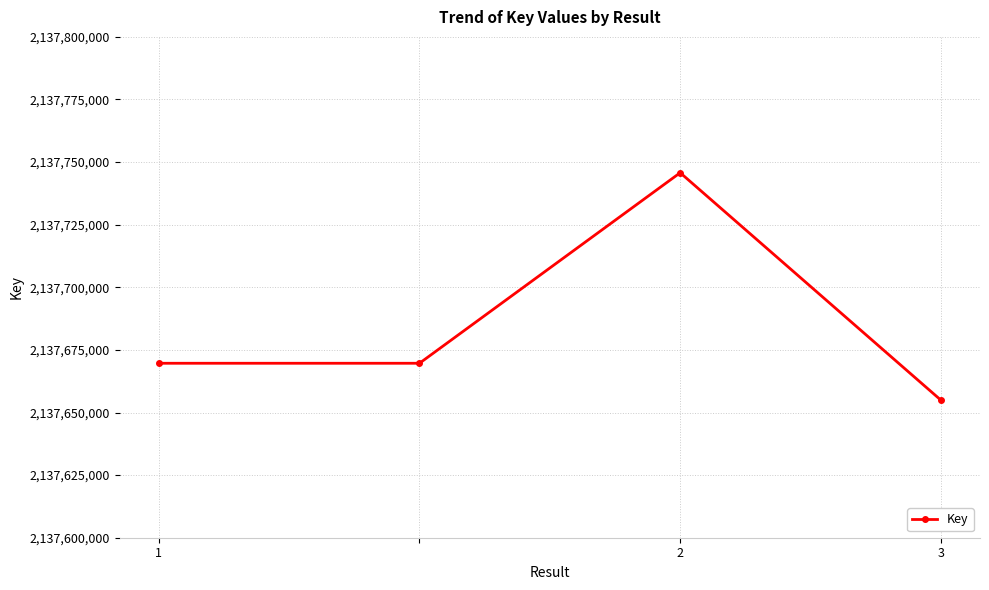

What is the greatest value displayed?

2137745748